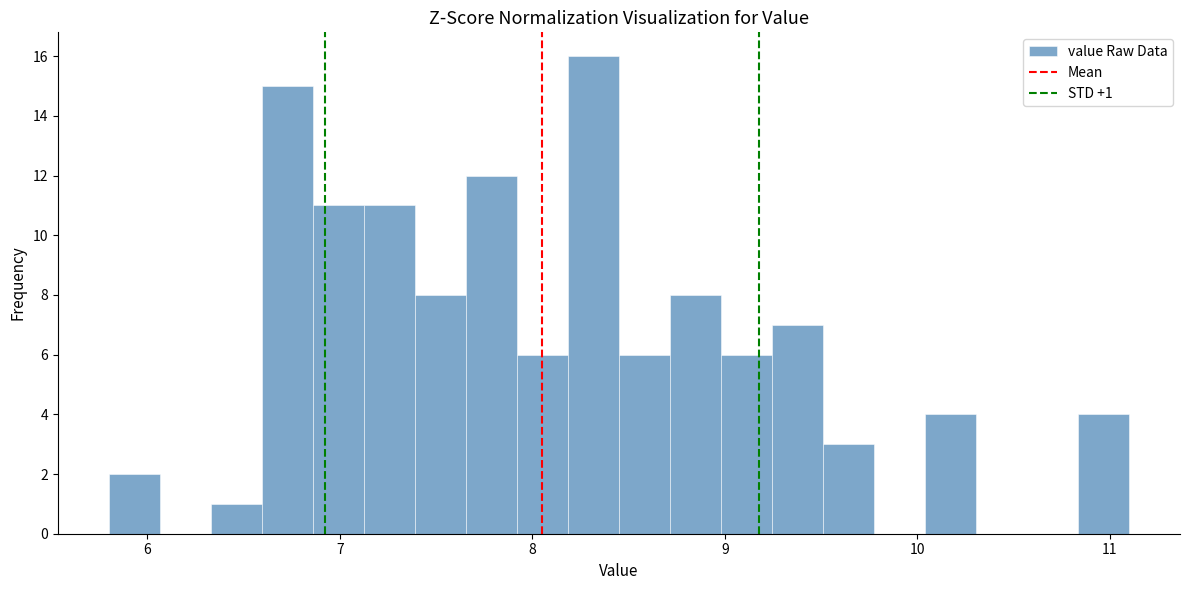

Around what value on the x-axis is the tallest bar? Give the approximate position of its centre, as read against the axis.

8.3